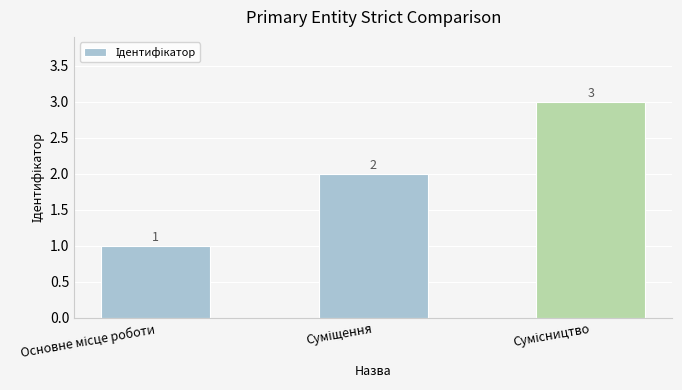

What is the sum of all values?

6